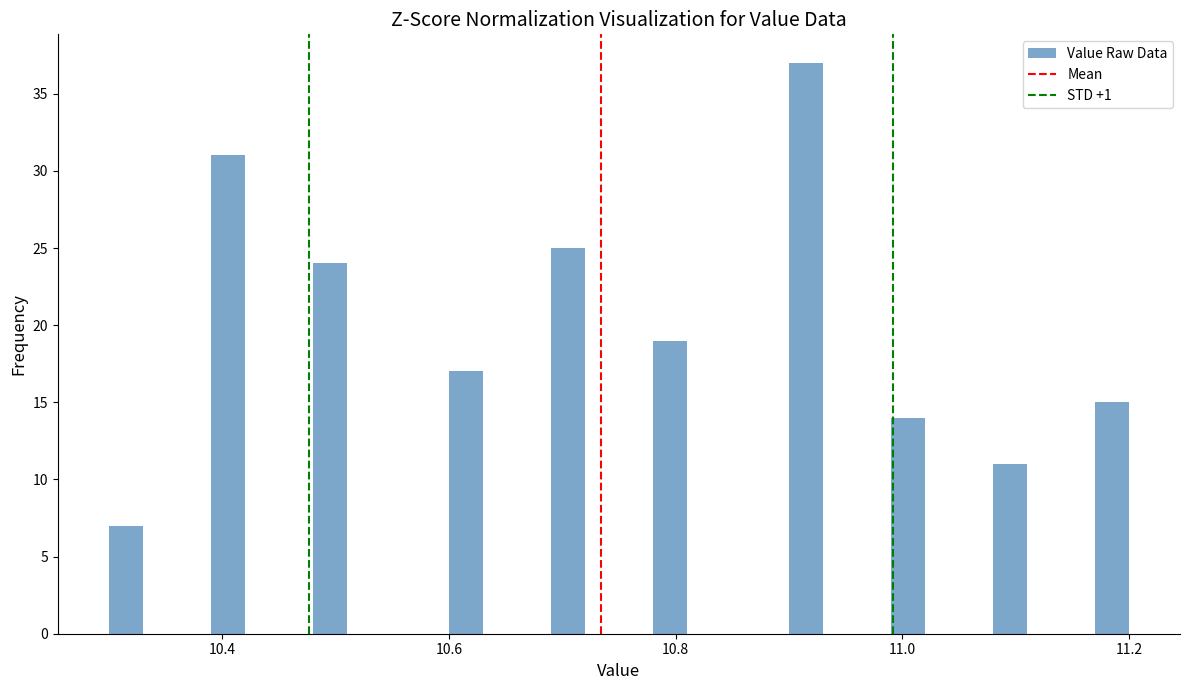

Read against the x-axis, roughly where is the centre of the tallest bar?

10.92